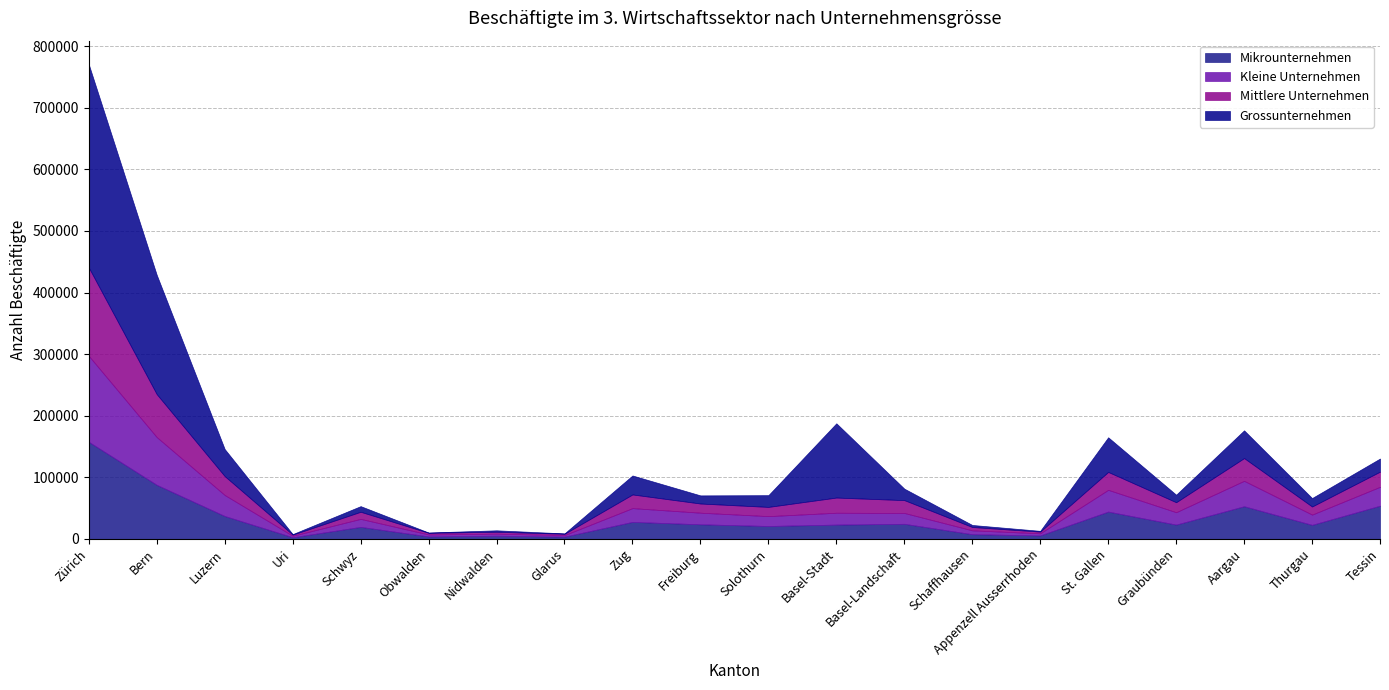

How many categories are shown in the chart?

20